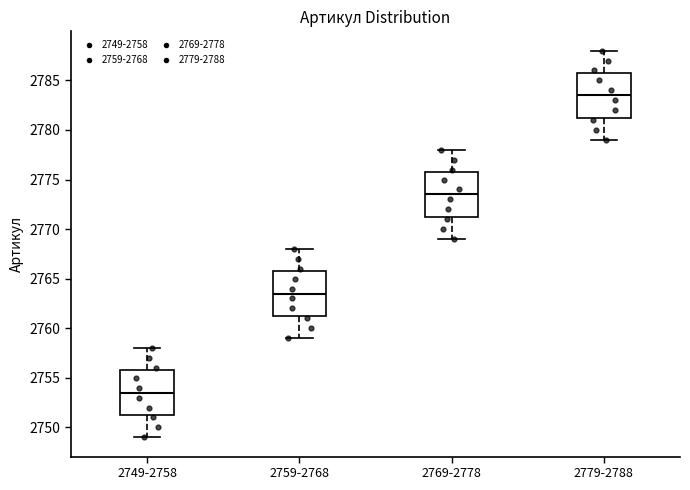

Where does the upper whisker of the box for 2769-2778 end on the y-axis? The values are not printed on the chart, so give them approximately, as read against the axis.

2778.0